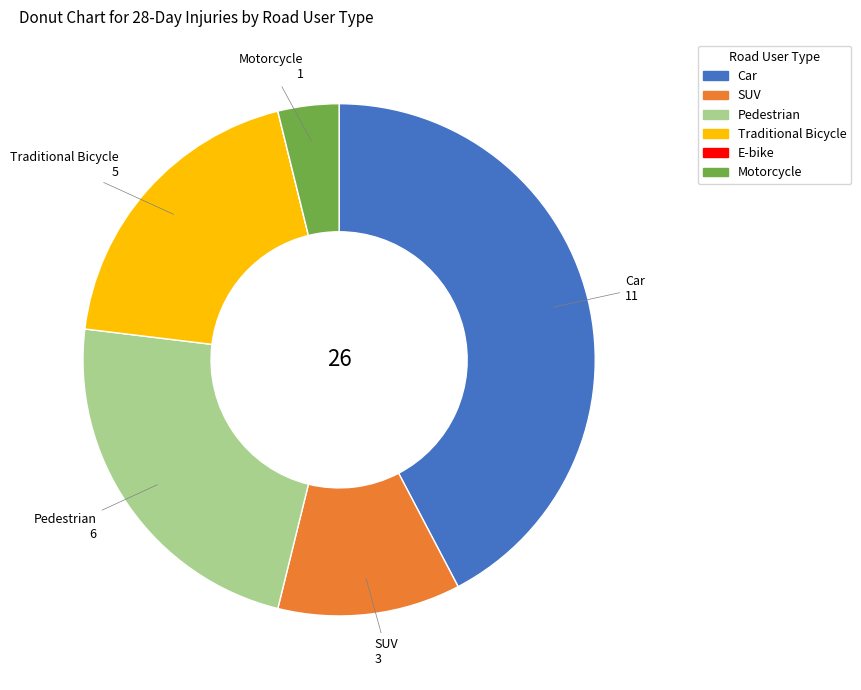

Is there any slice that represents more than half of the pie?

No